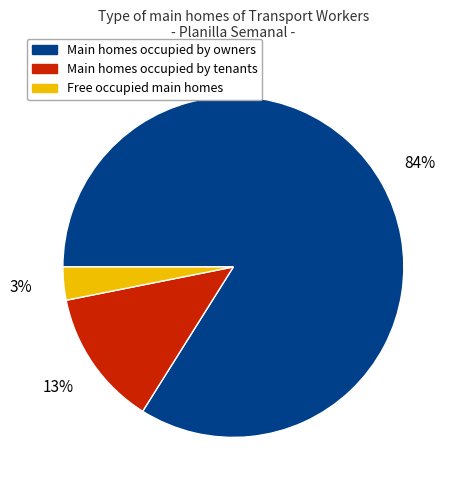

Do Free occupied main homes and Main homes occupied by tenants together represent more than half of the pie?

No